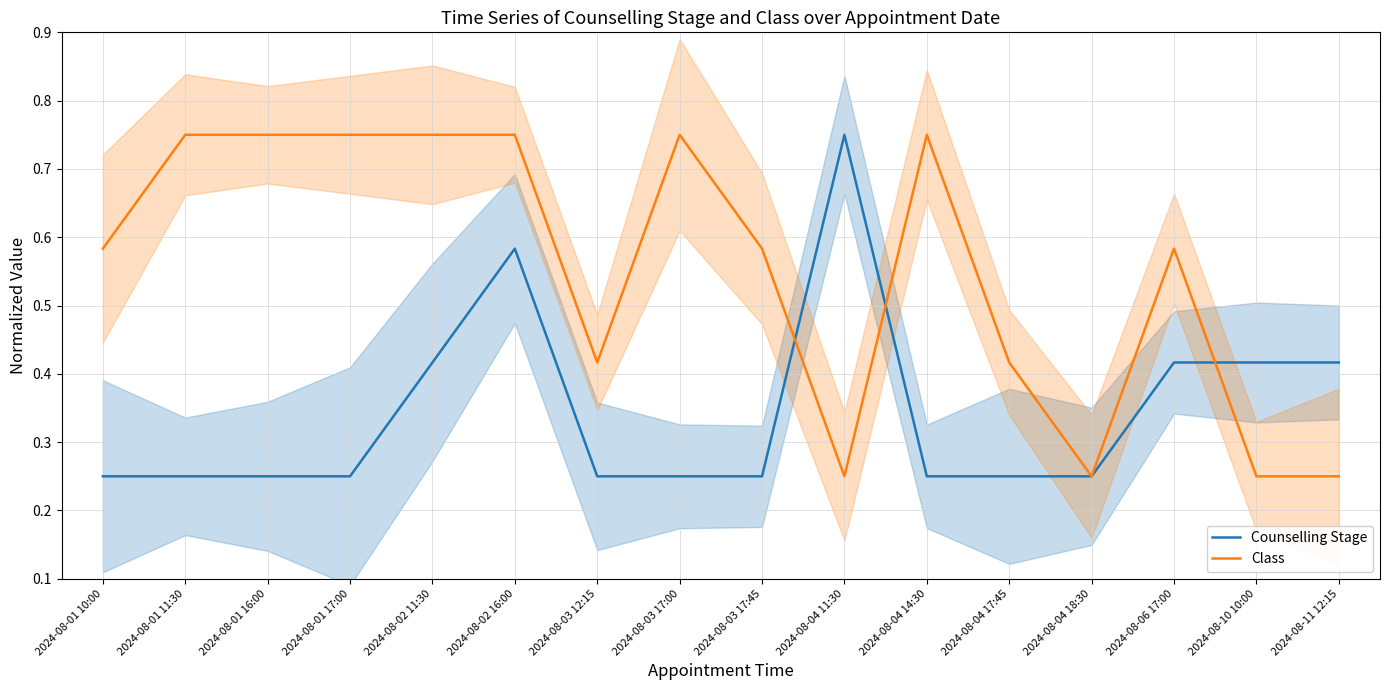

Is it true that Counselling Stage equals 0.1 at 2024-08-06 17:00?

False